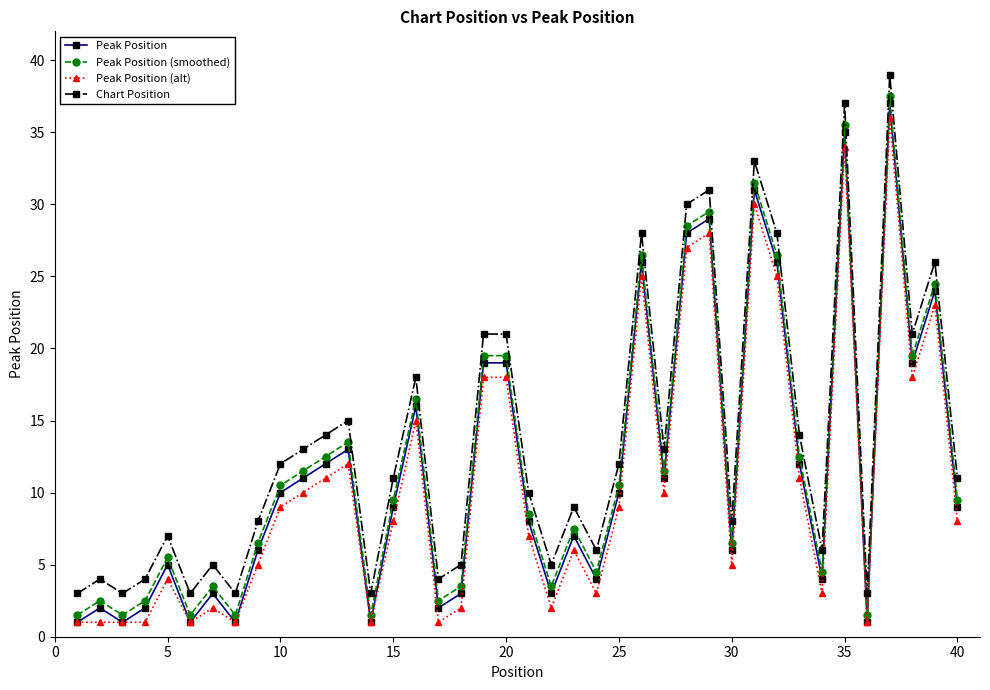

Which series has the largest total across all categories?

Chart Position